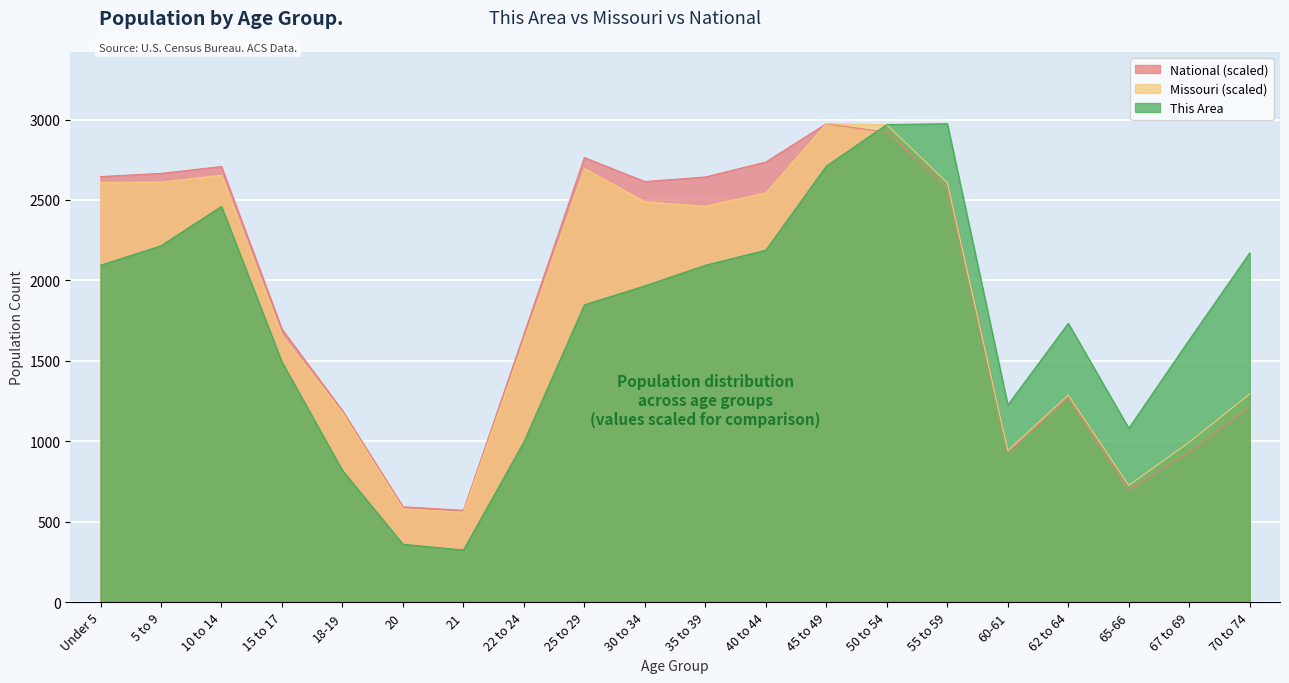

At which category does National reach its first local peak?

10 to 14